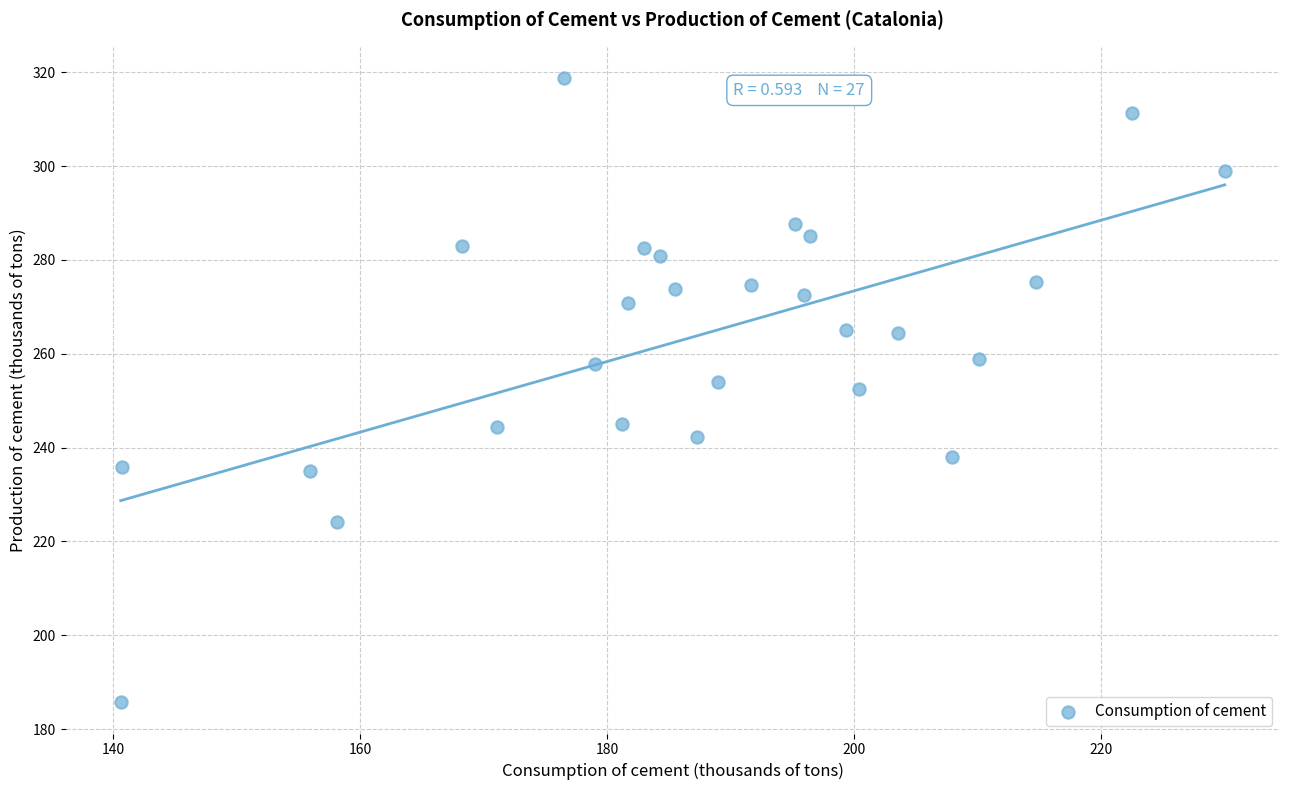

What is the range of Y values (max minus min)?

133.1